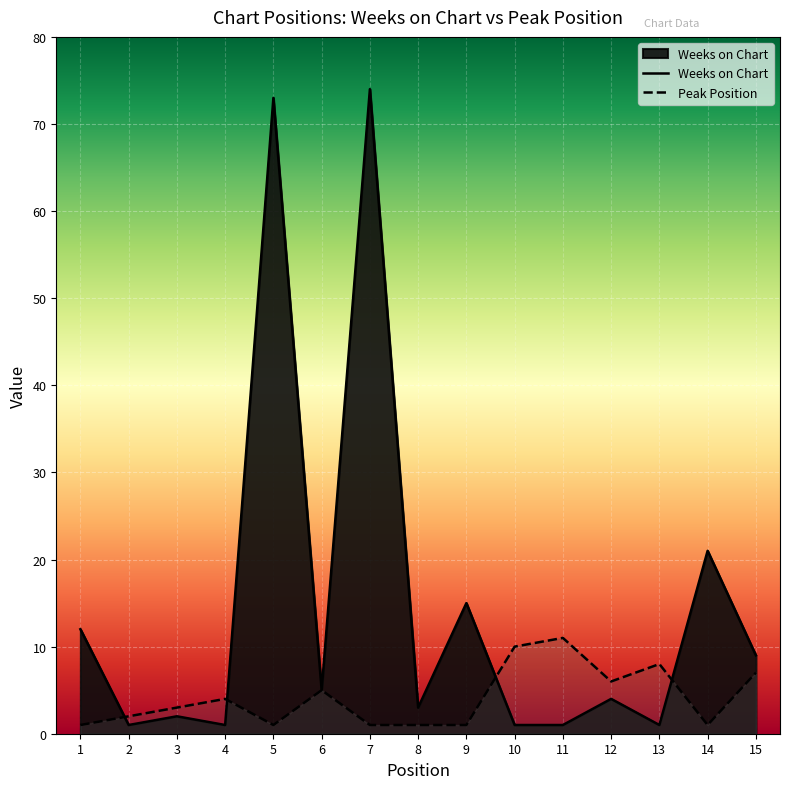

How many lines are shown in the chart?

2